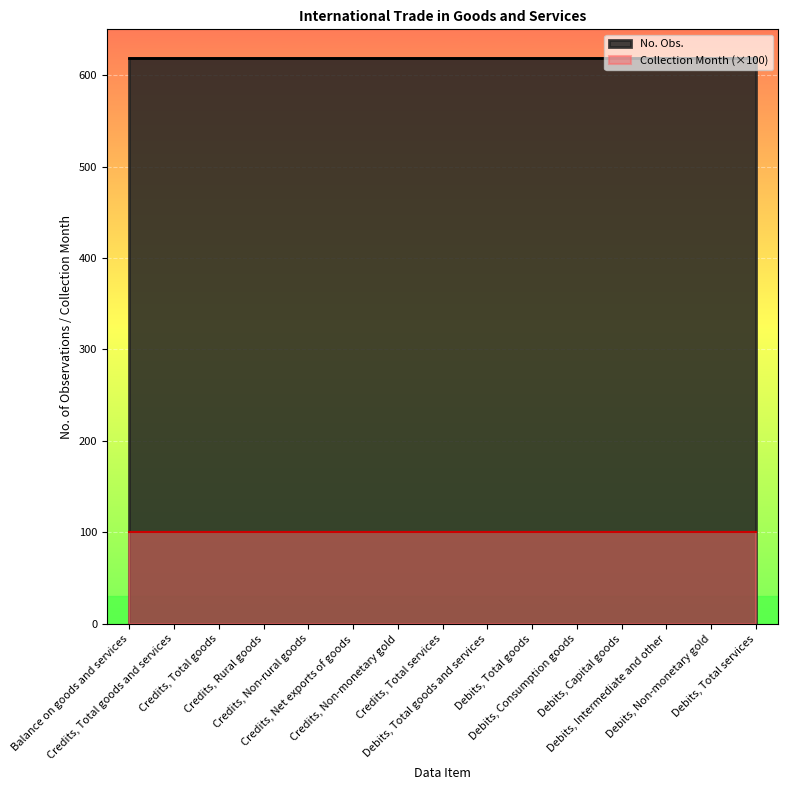

At which category is the sum across all series the highest?

Balance on goods and services